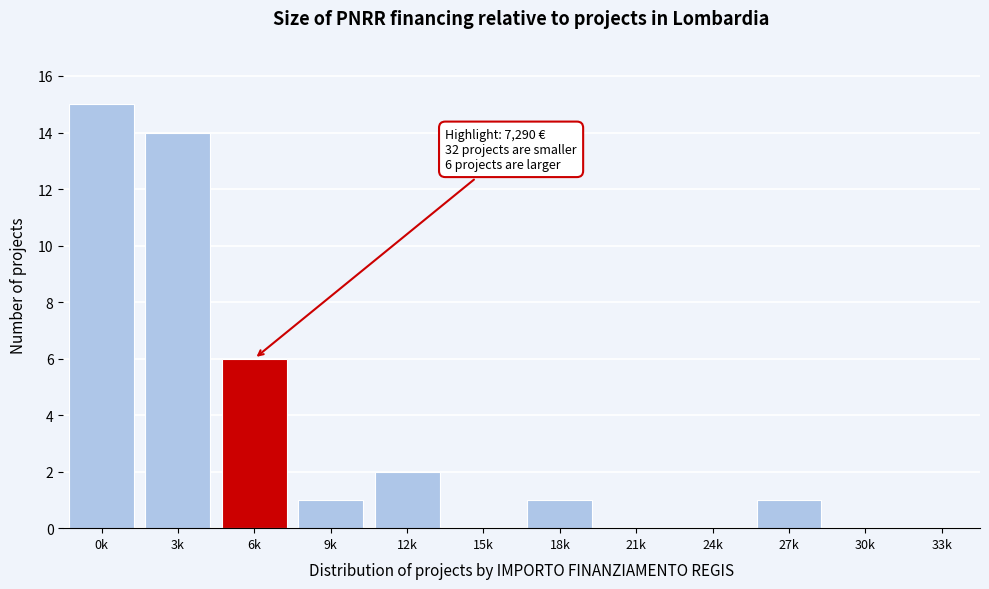

Reading left to right, list all the values displayed in this chart.

0k=15	3k=14	6k=6	9k=1	12k=2	15k=0	18k=1	21k=0	24k=0	27k=1	30k=0	33k=0